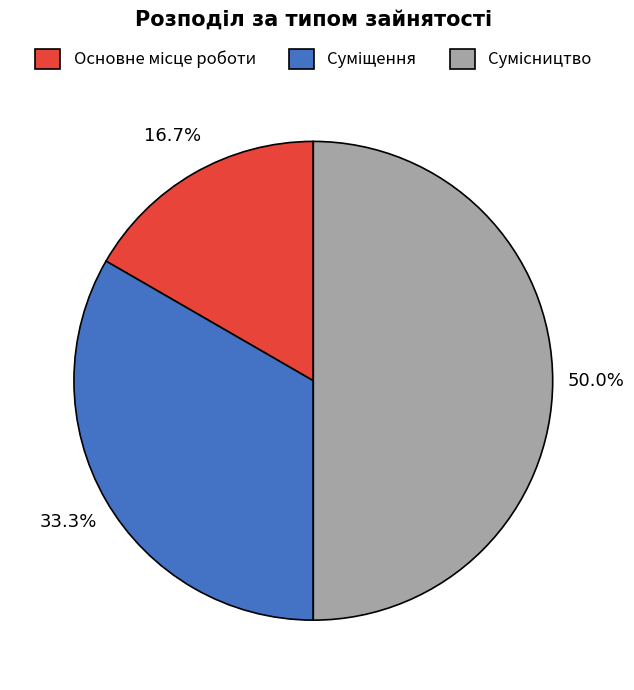

Count the number of slices in the pie.

3